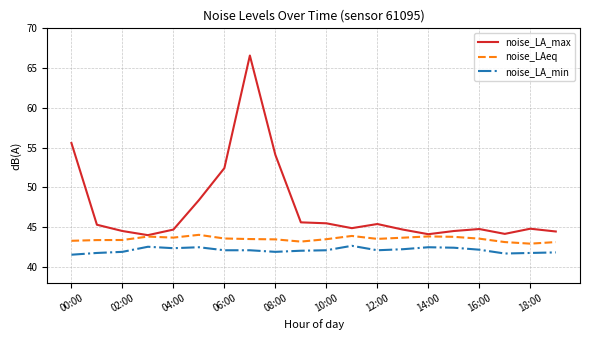

Which series has the largest range (max minus min)?

noise_LA_max